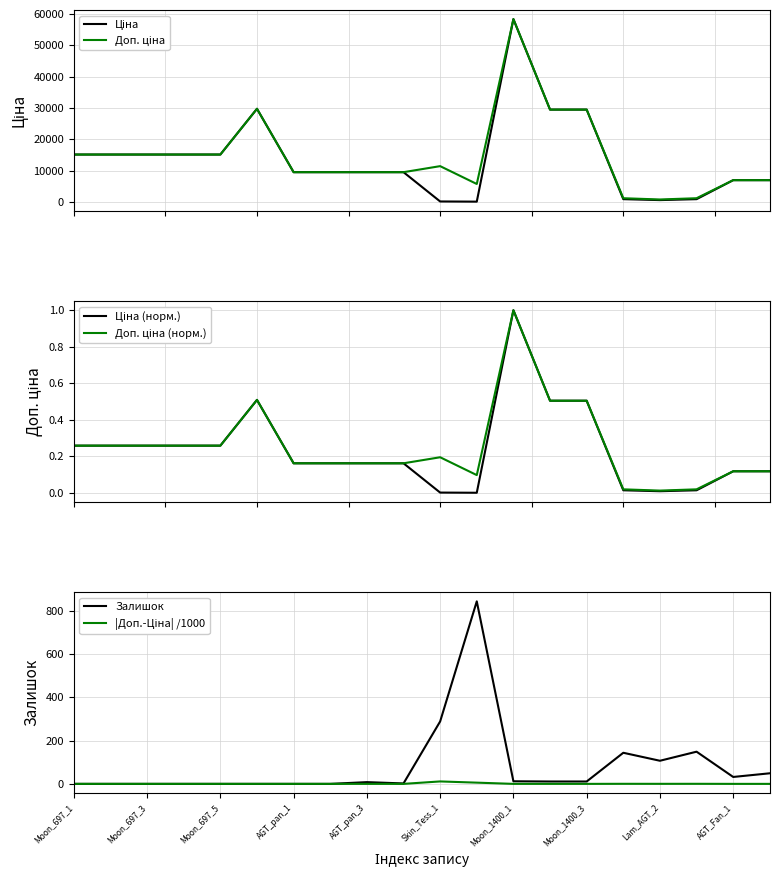

Where do Залишок and Ціна first cross each other?

AGT_Fan_1 and 10